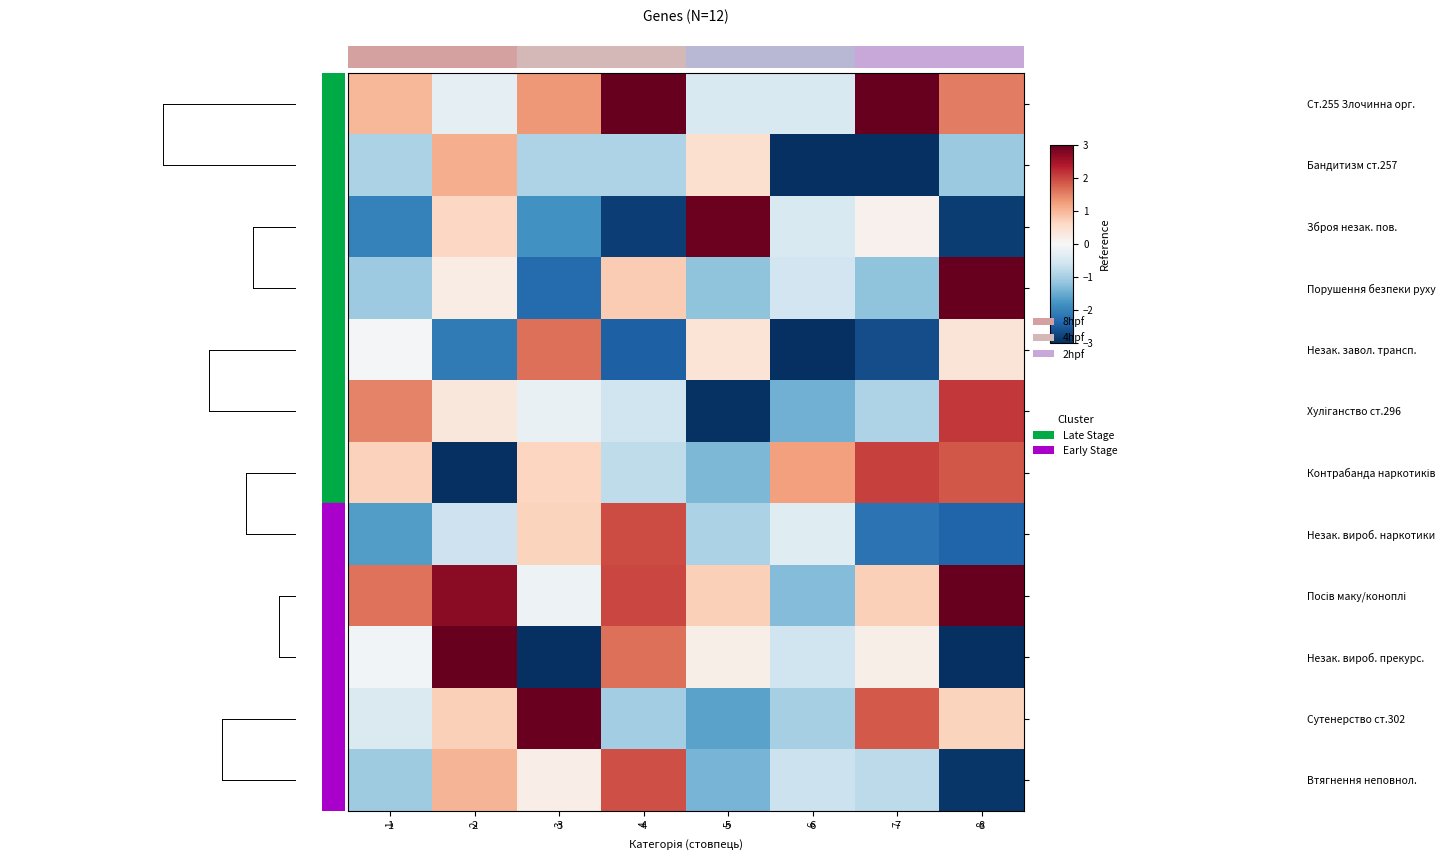

List the series in order of their peak value, lowest first.

Бандитизм ст.257, Незак. завол. трансп., Втягнення неповнол., Незак. вироб. наркотики, Контрабанда наркотиків, Хуліганство ст.296, Зброя незак. пов., Сутенерство ст.302, Ст.255 Злочинна орг., Порушення безпеки руху, Посів маку/коноплі, Незак. вироб. прекурс.